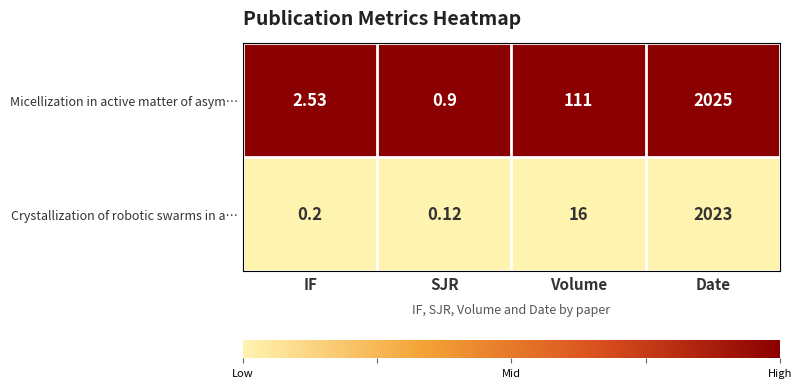

Rank the series at Volume from lowest to highest value.

Crystallization of robotic swarms in a…, Micellization in active matter of asym…